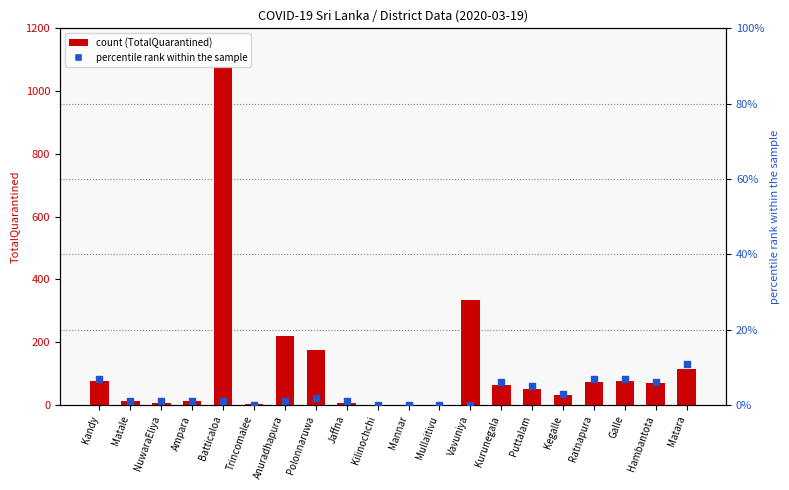

At which category is the sum across all series the highest?

Batticaloa